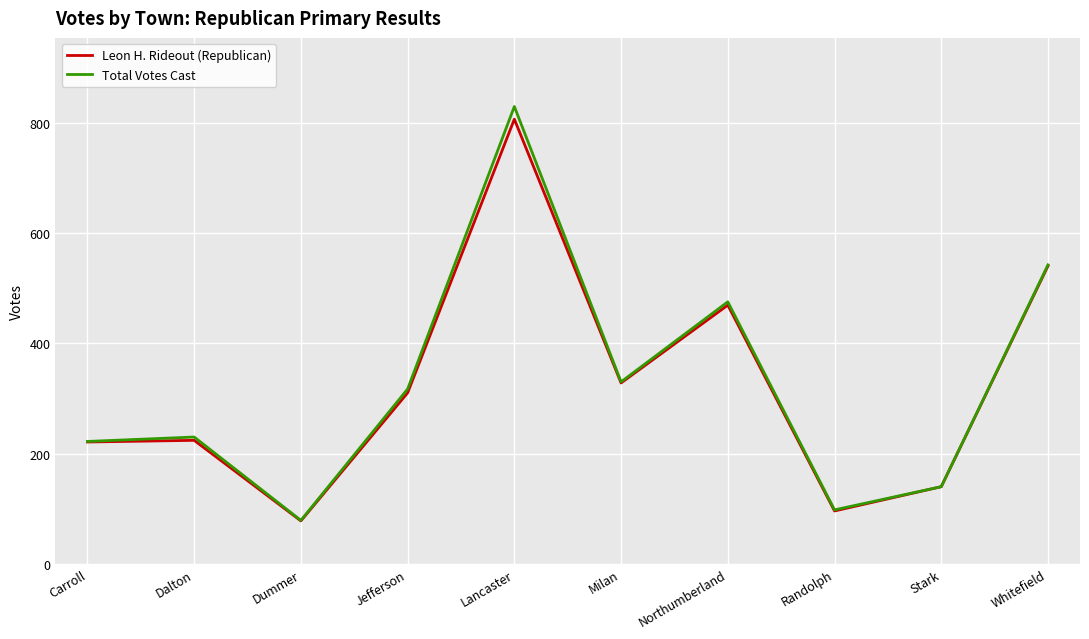

True or false: Leon H. Rideout (Republican) has a value of 78 at Dummer.

True